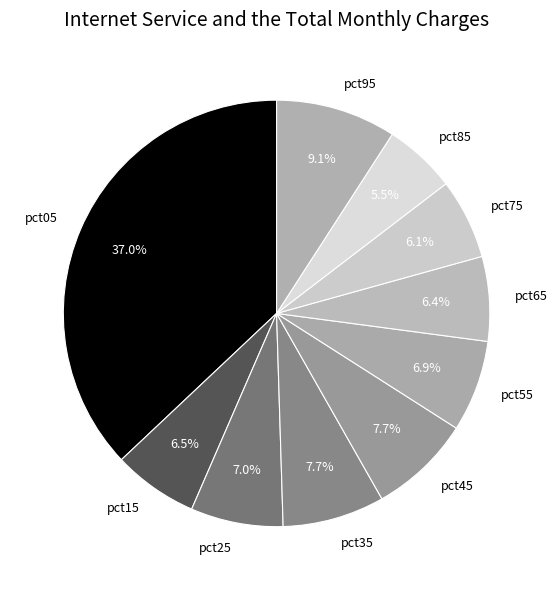

How many slices are in this pie chart?

10